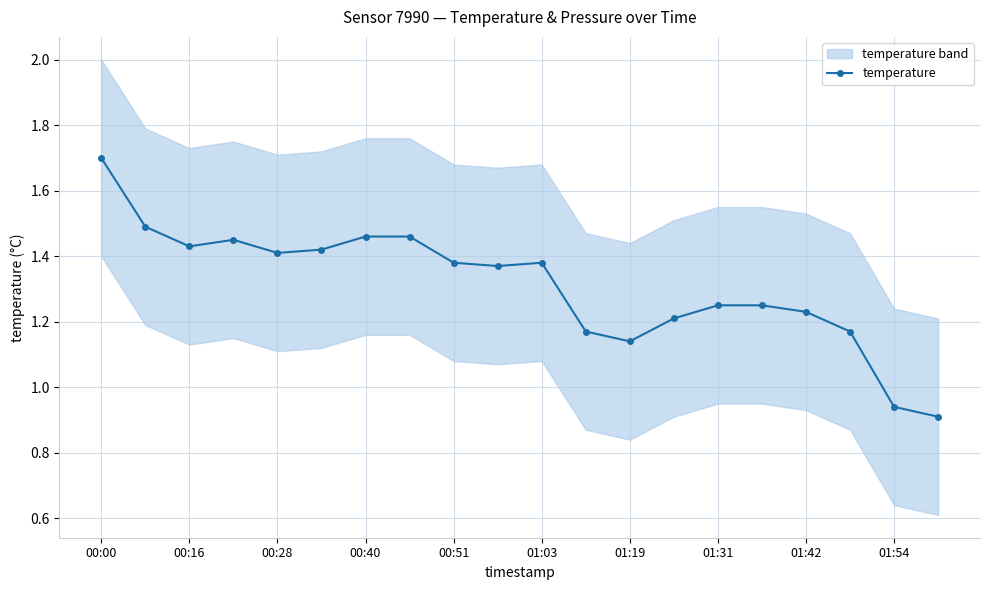

The temperature series shows 0.7 at 00:28. True or false?

False